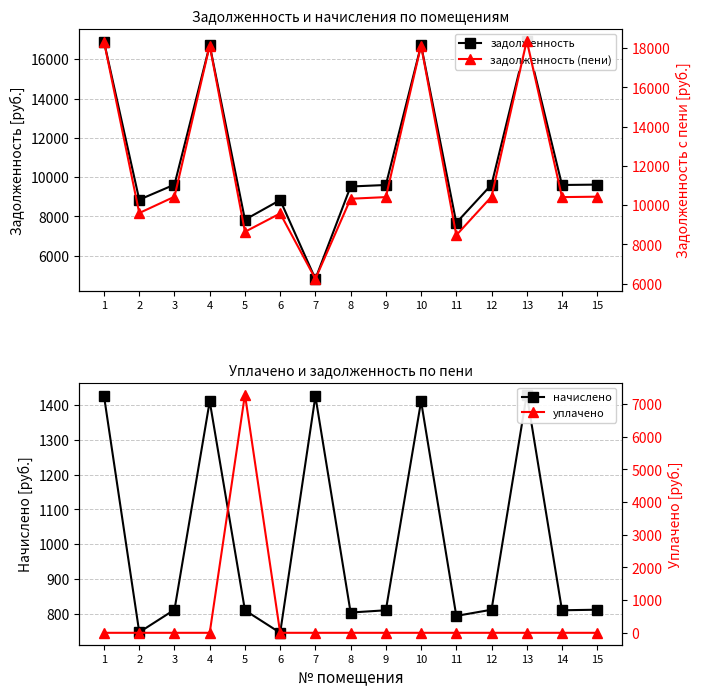

Rank the series at 4 from lowest to highest value.

уплачено, начислено, задолженность, задолженность (пени)